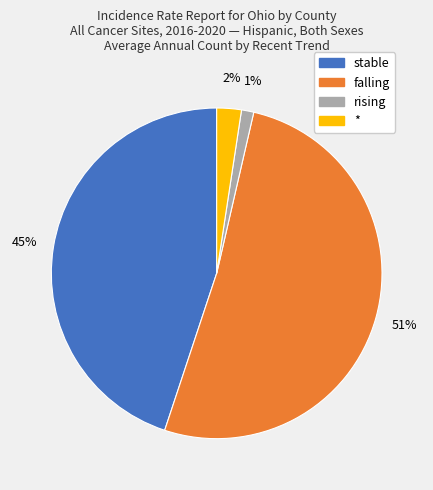

How many segments does this pie chart have?

4